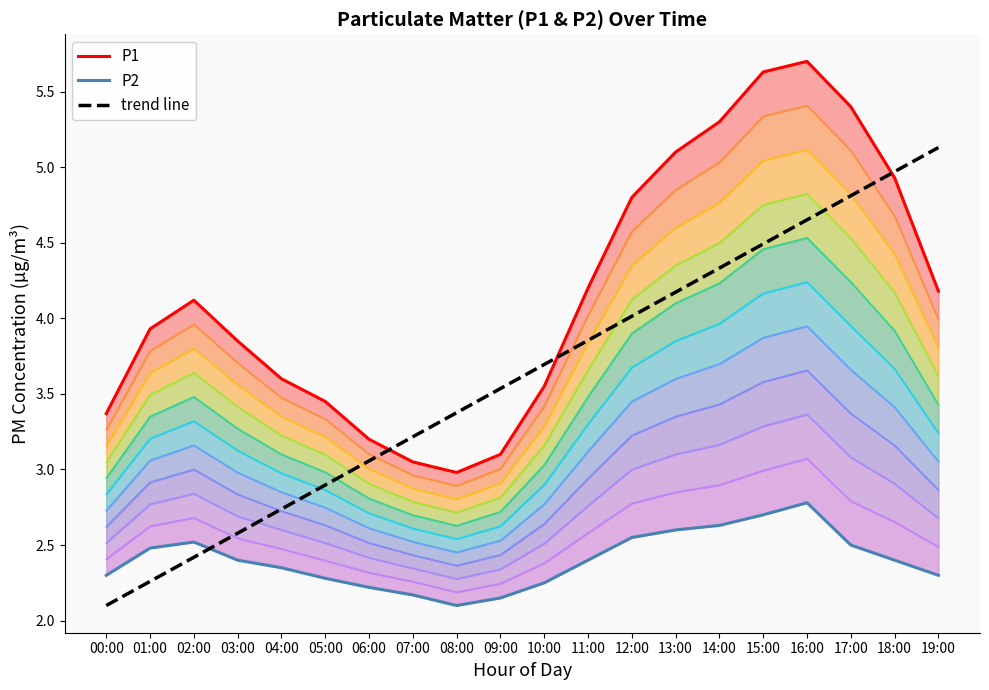

At how many categories does at least one series exceed 5?

6